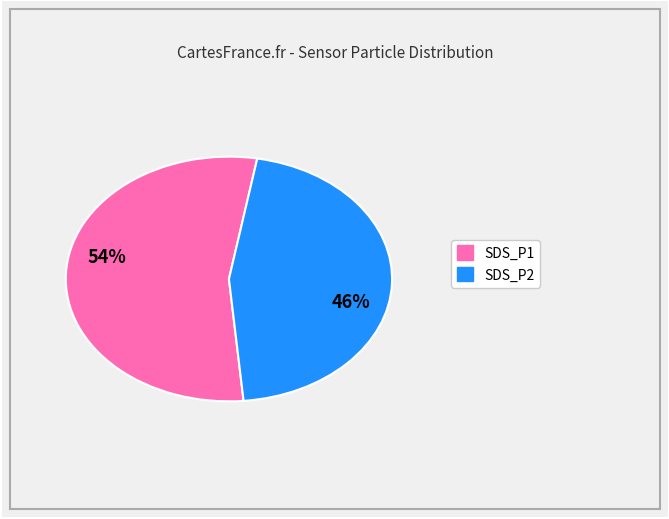

Is there a majority slice in this chart?

Yes